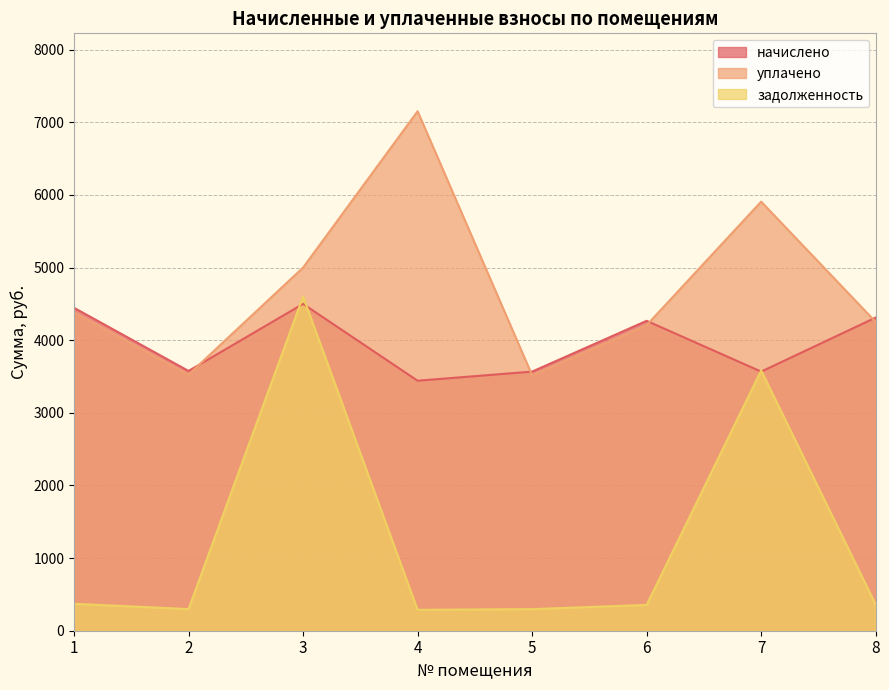

What is the value of the начислено point at the 6th from the left?

4266.8